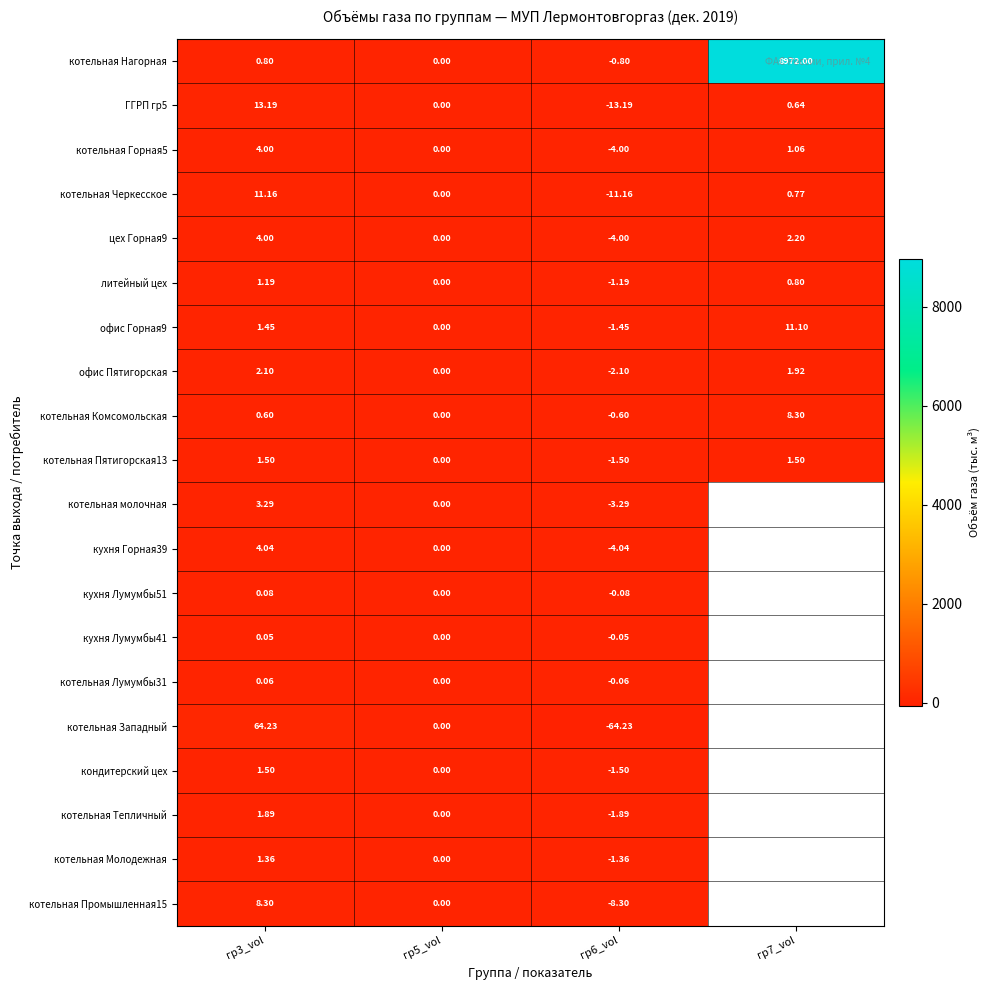

What is the average value of the офис Пятигорская series?

0.5